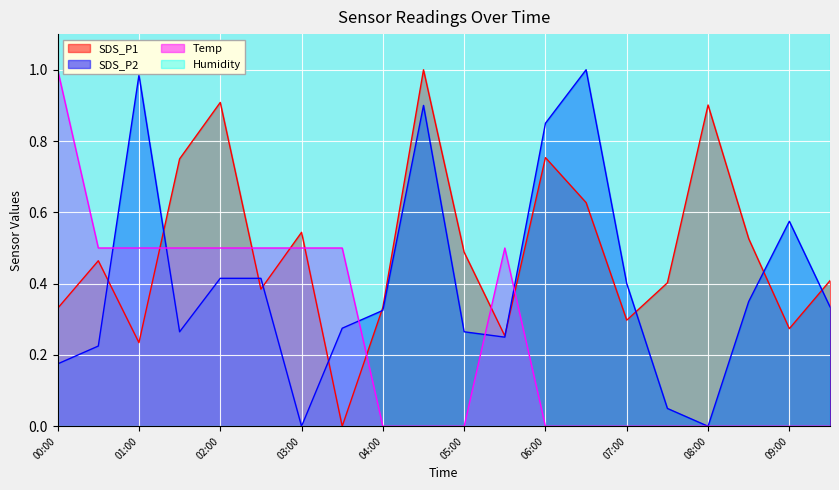

Between 06:30 and 04:00, which is larger?

06:30